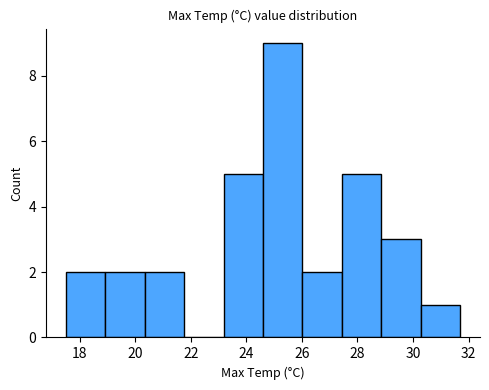

Reading left to right, list every bar in this chart as the range it spans on the x-axis followed by its height. Neither the bar edges nor the heights are printed on the chart, so give them approximately, as read against the axes.

17.50 to 18.92: 2
18.92 to 20.34: 2
20.34 to 21.76: 2
21.76 to 23.18: 0
23.18 to 24.60: 5
24.60 to 26.02: 9
26.02 to 27.44: 2
27.44 to 28.86: 5
28.86 to 30.28: 3
30.28 to 31.70: 1